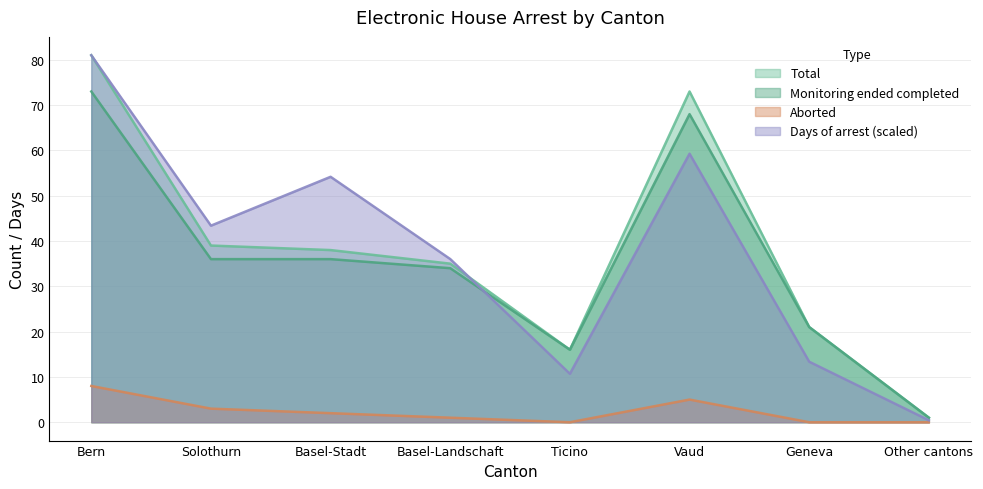

At how many categories does at least one series exceed 46?

3